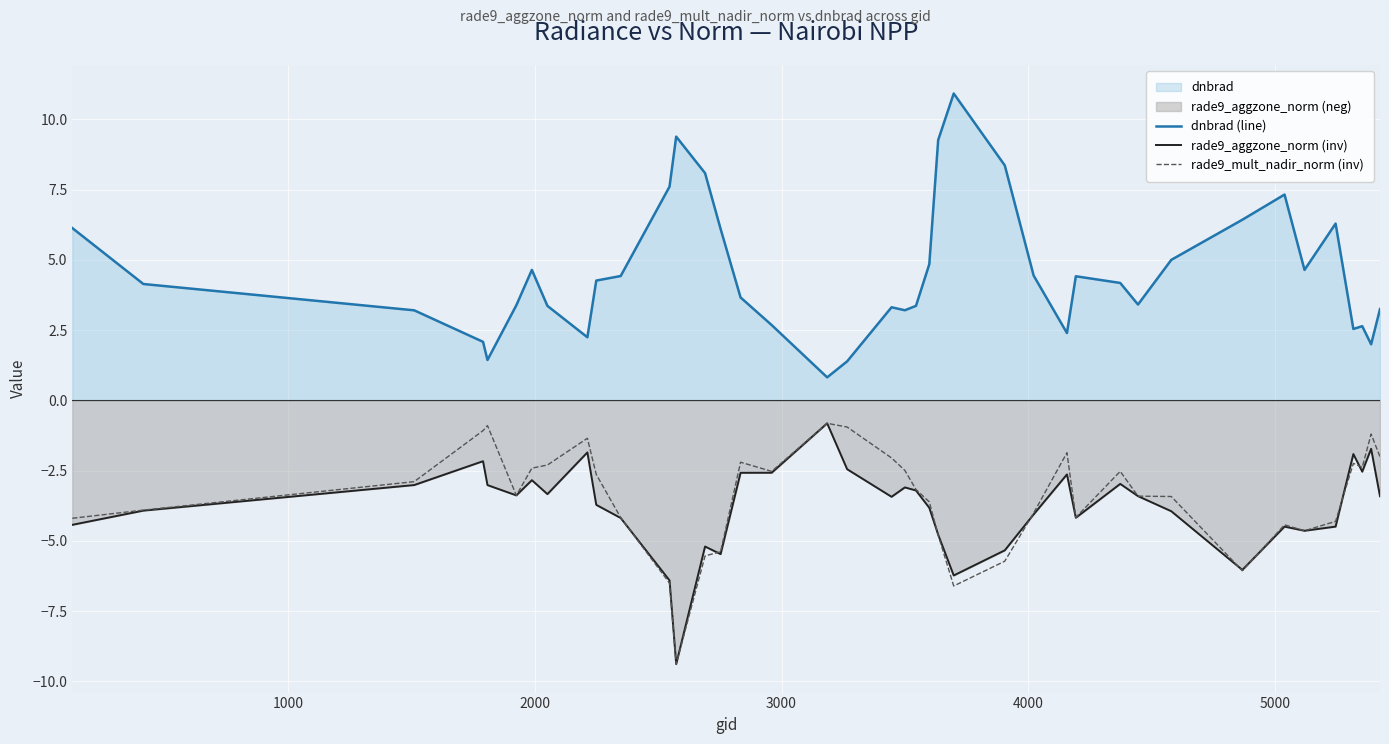

True or false: rade9_mult_nadir_norm (inv) and dnbrad (line) intersect in this chart.

False